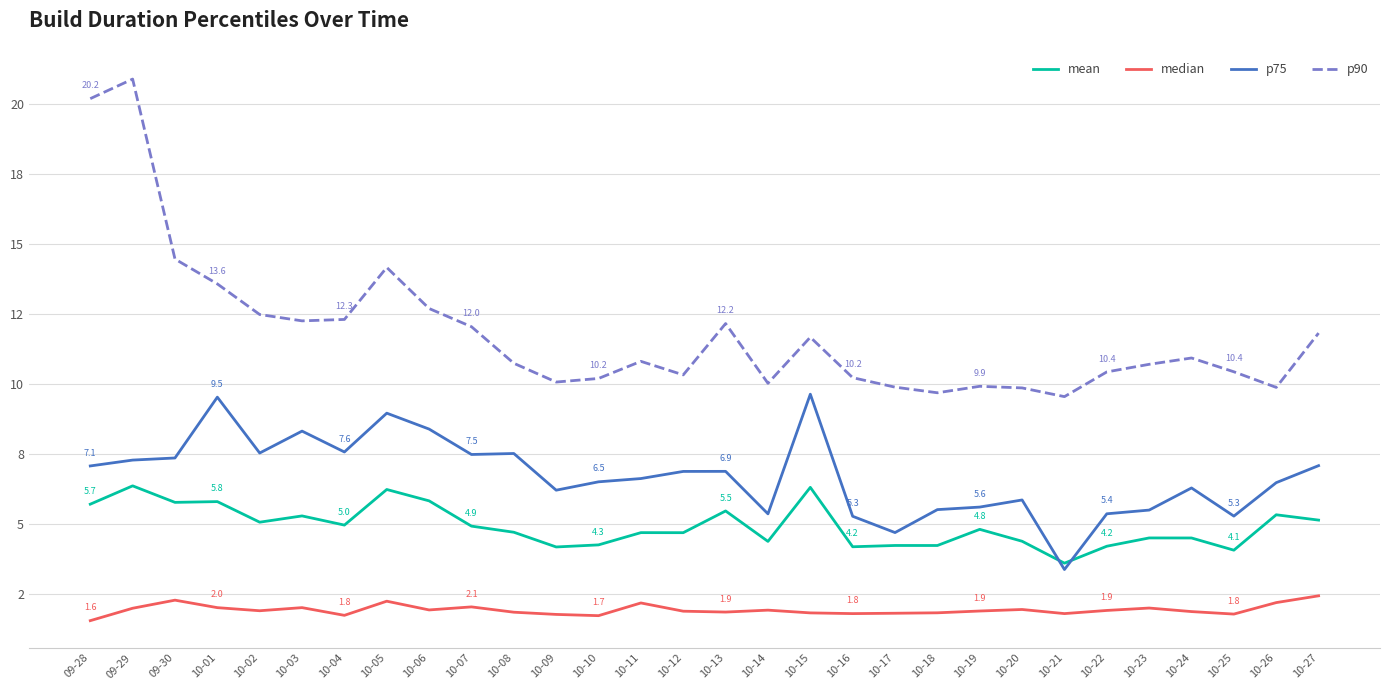

True or false: p90 and median cross at least once.

False